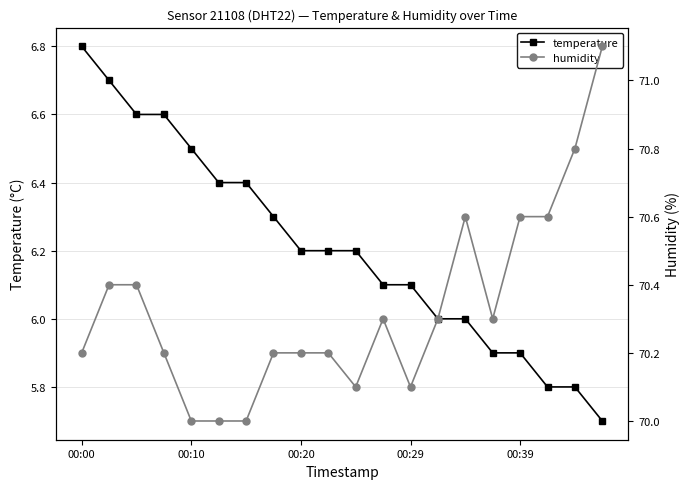

What is the difference between the maximum and second lowest values in the temperature series?

1.0